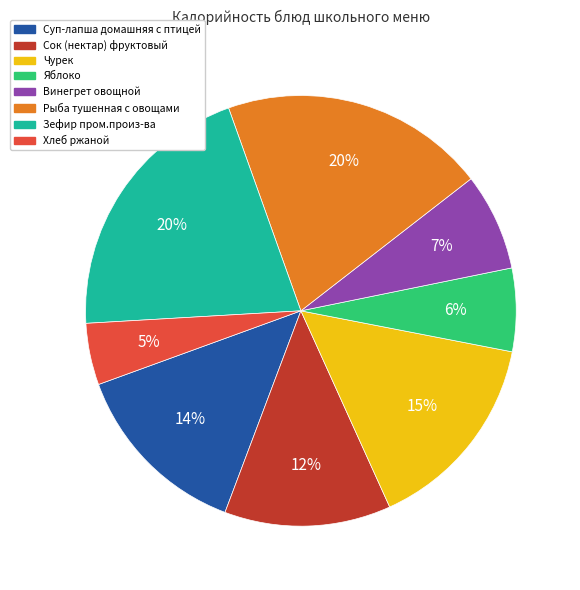

Between Рыба тушенная с овощами and Хлеб ржаной, which is larger?

Рыба тушенная с овощами